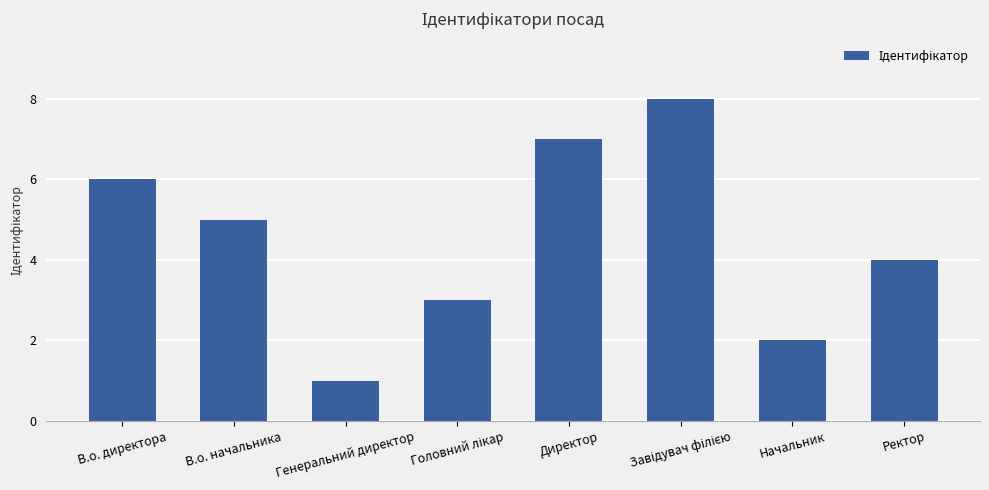

How many bars are there in total?

8